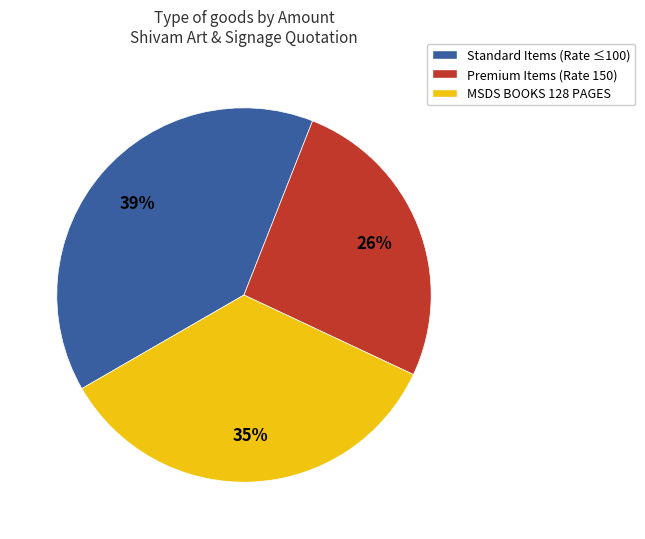

Do MSDS BOOKS 128 PAGES and Standard Items (Rate ≤100) together represent more than half of the pie?

Yes